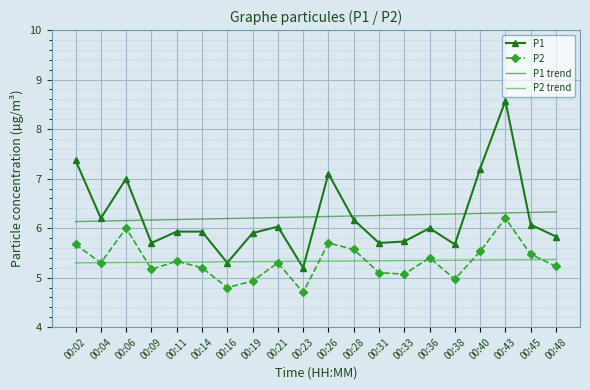

Read the P1 trend value at 00:19.

6.2